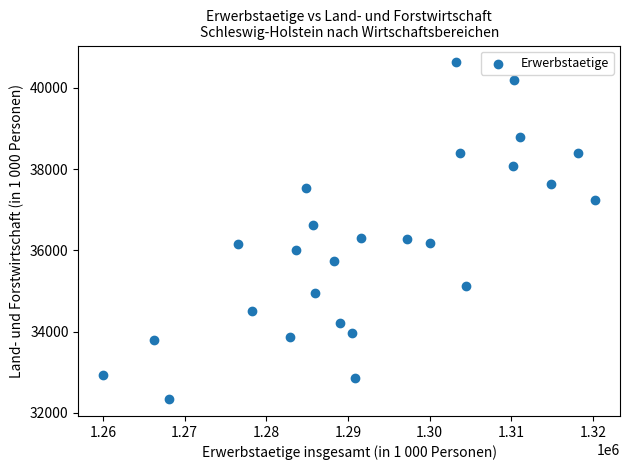

What is the range of X values (max minus min)?

60256